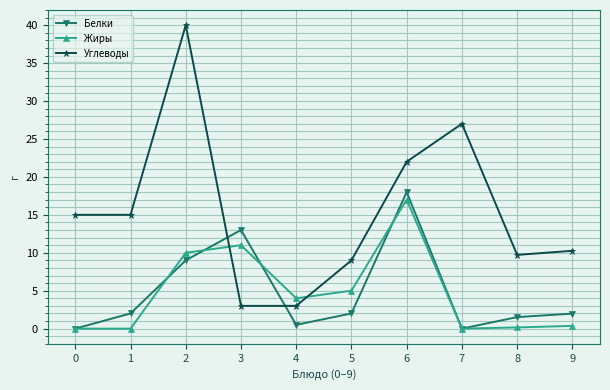

What is the value of the Жиры point at the 9th from the left?

0.2